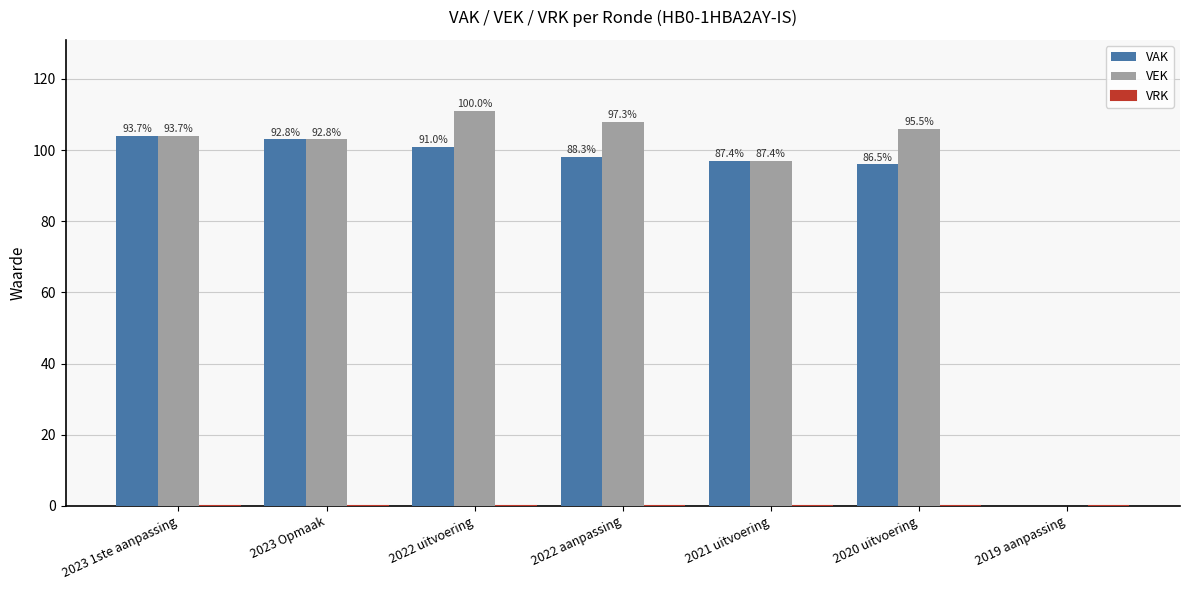

How many groups of bars are there?

7